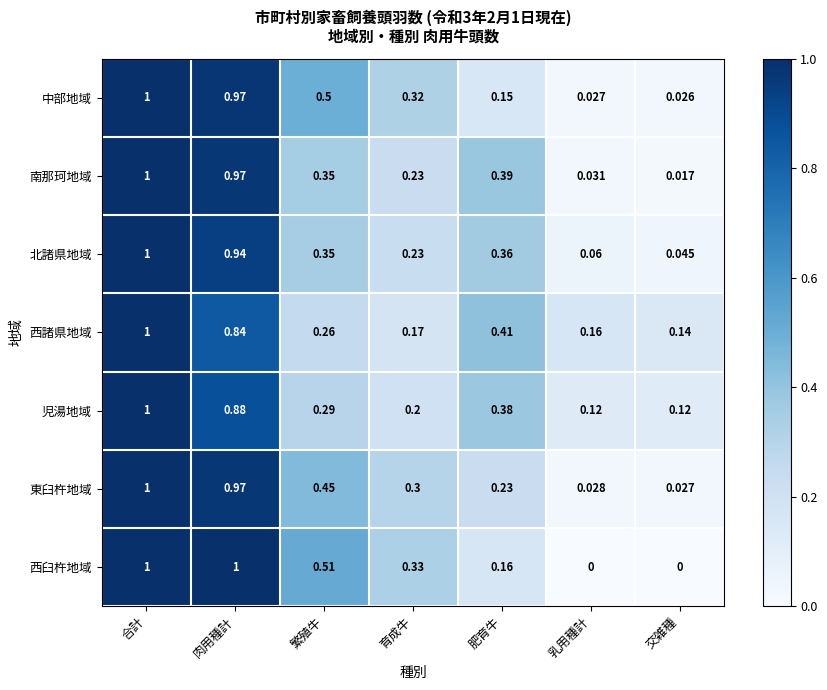

Which category has the lowest value in the 東臼杵地域 series?

交雑種